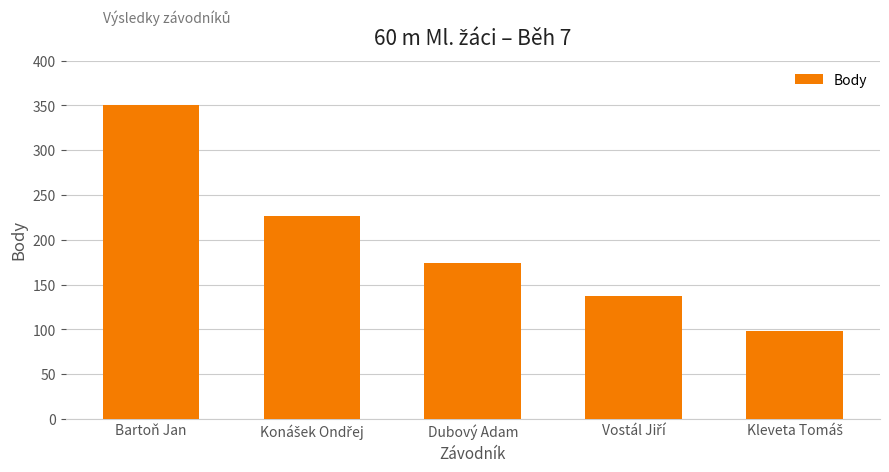

What is the value of the 4th bar from the left?

137